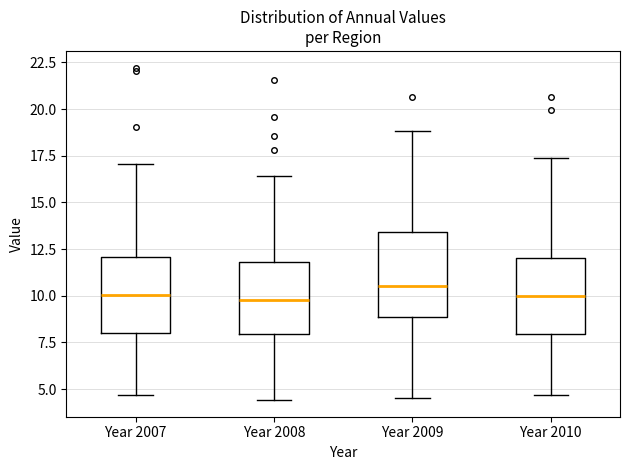

Where does the median line of the box for Year 2009 sit on the y-axis? The values are not printed on the chart, so give them approximately, as read against the axis.

10.5